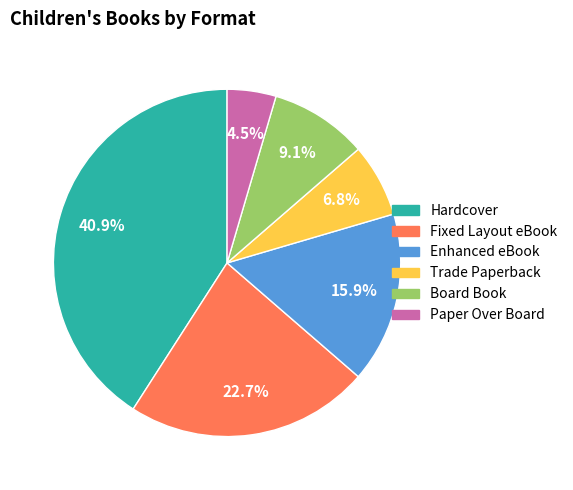

Which slice is the largest?

Hardcover